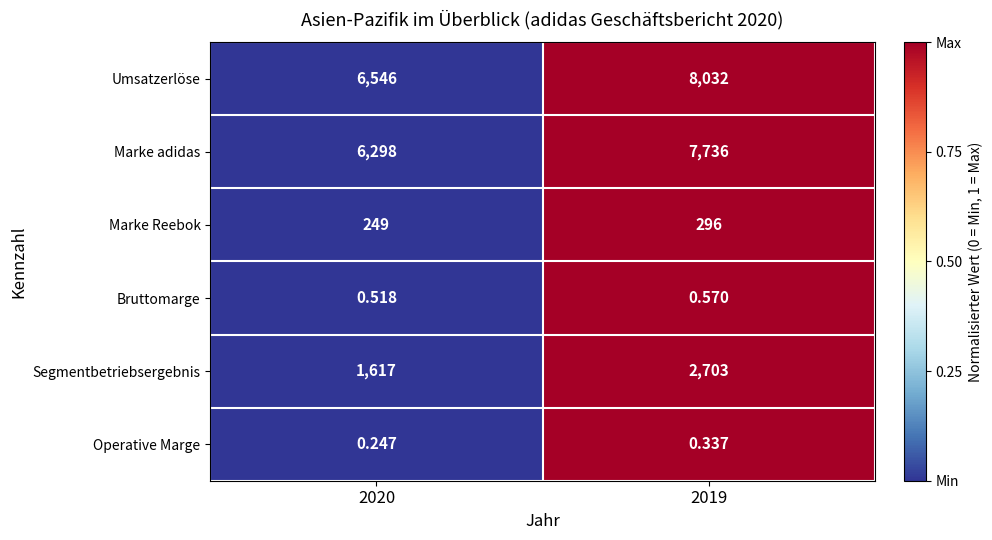

Rank the series by their maximum value, from lowest to highest.

Operative Marge, Bruttomarge, Marke Reebok, Segmentbetriebsergebnis, Marke adidas, Umsatzerlöse